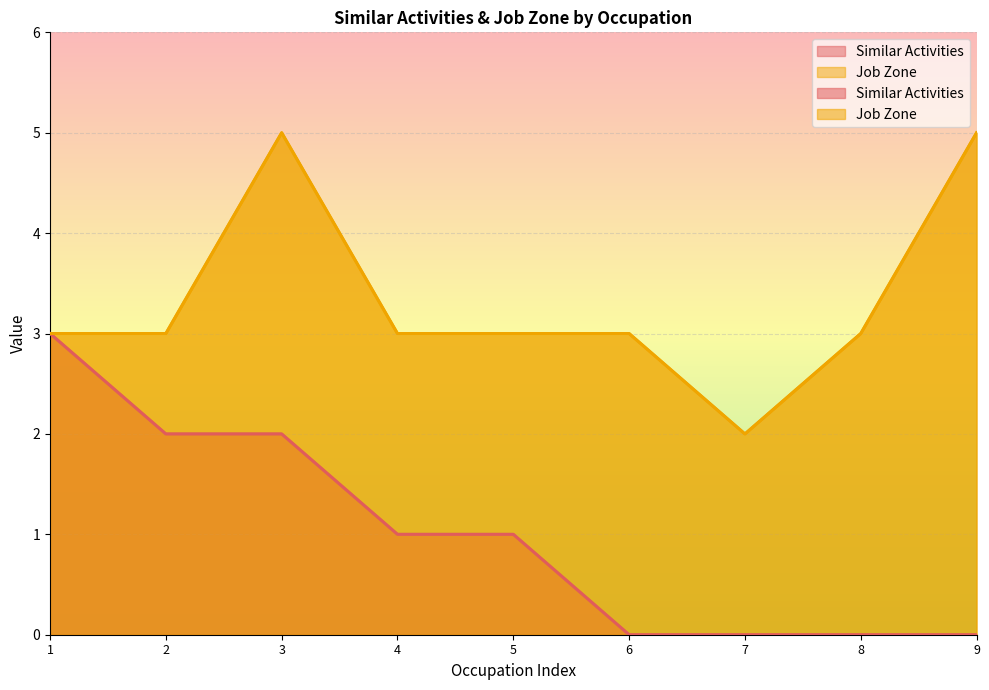

What are all the series names shown in the legend?

Similar Activities, Job Zone